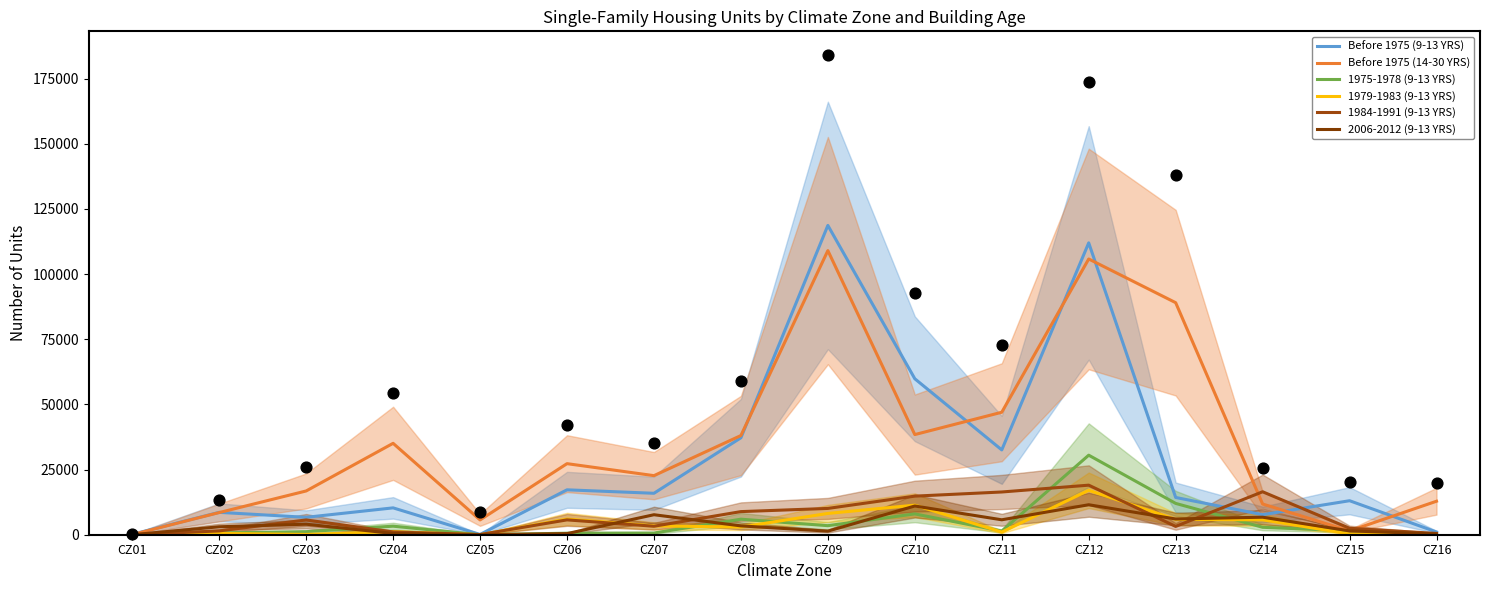

What are all the series names shown in the legend?

Before 1975 (9-13 YRS), Before 1975 (14-30 YRS), 1975-1978 (9-13 YRS), 1979-1983 (9-13 YRS), 1984-1991 (9-13 YRS), 2006-2012 (9-13 YRS)